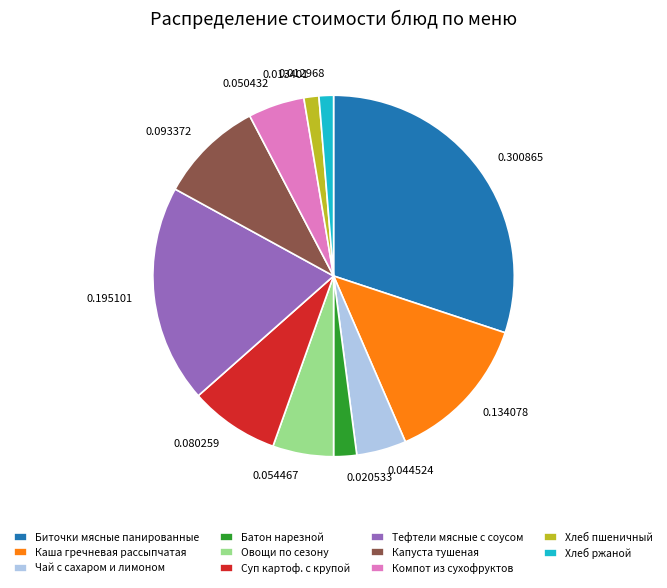

Does 0.044524 account for over 50% of the chart?

No